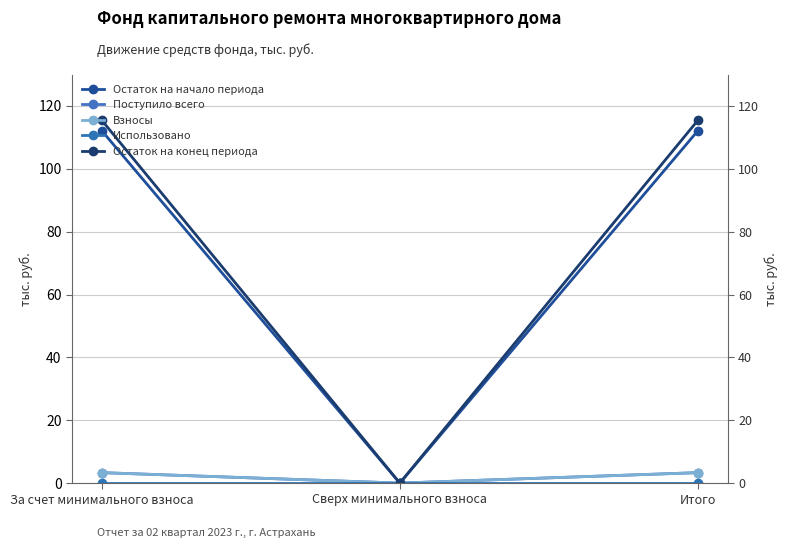

The Остаток на начало периода series shows 58.4 at Сверх минимального взноса. True or false?

False